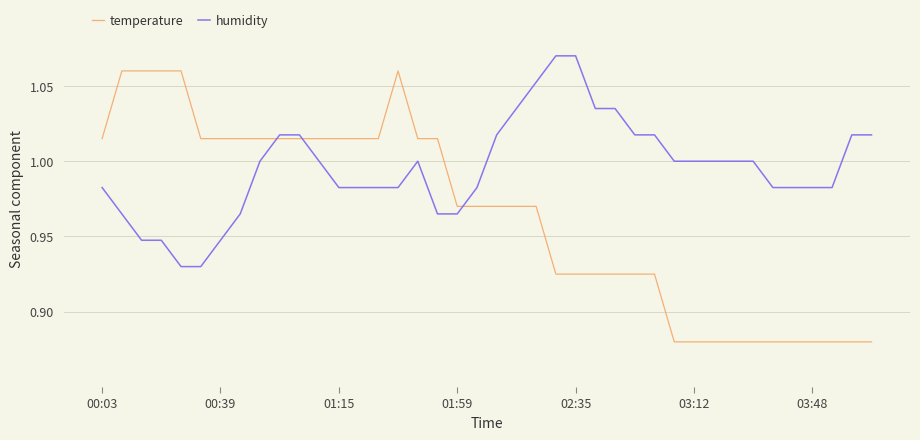

True or false: temperature and humidity intersect in this chart.

True